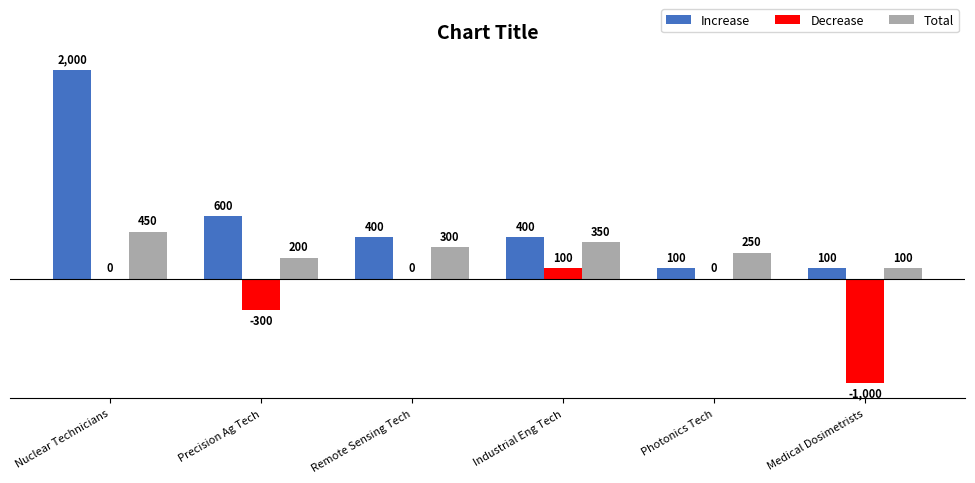

How many groups of bars are there?

6